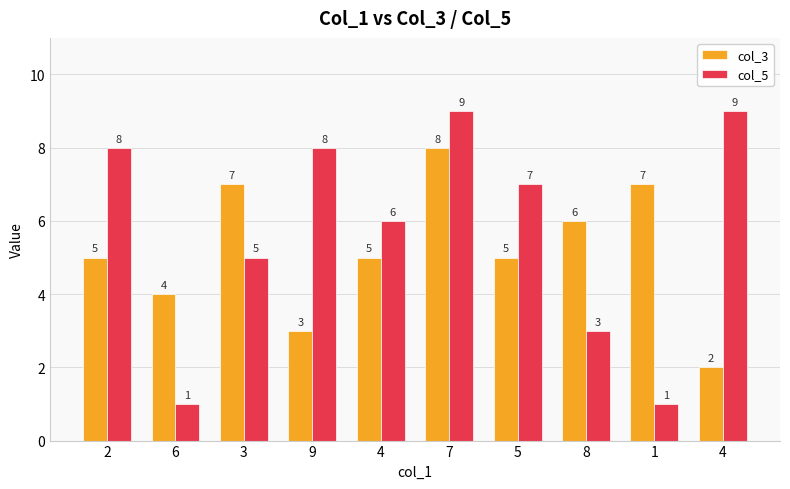

How many groups of bars are there?

10